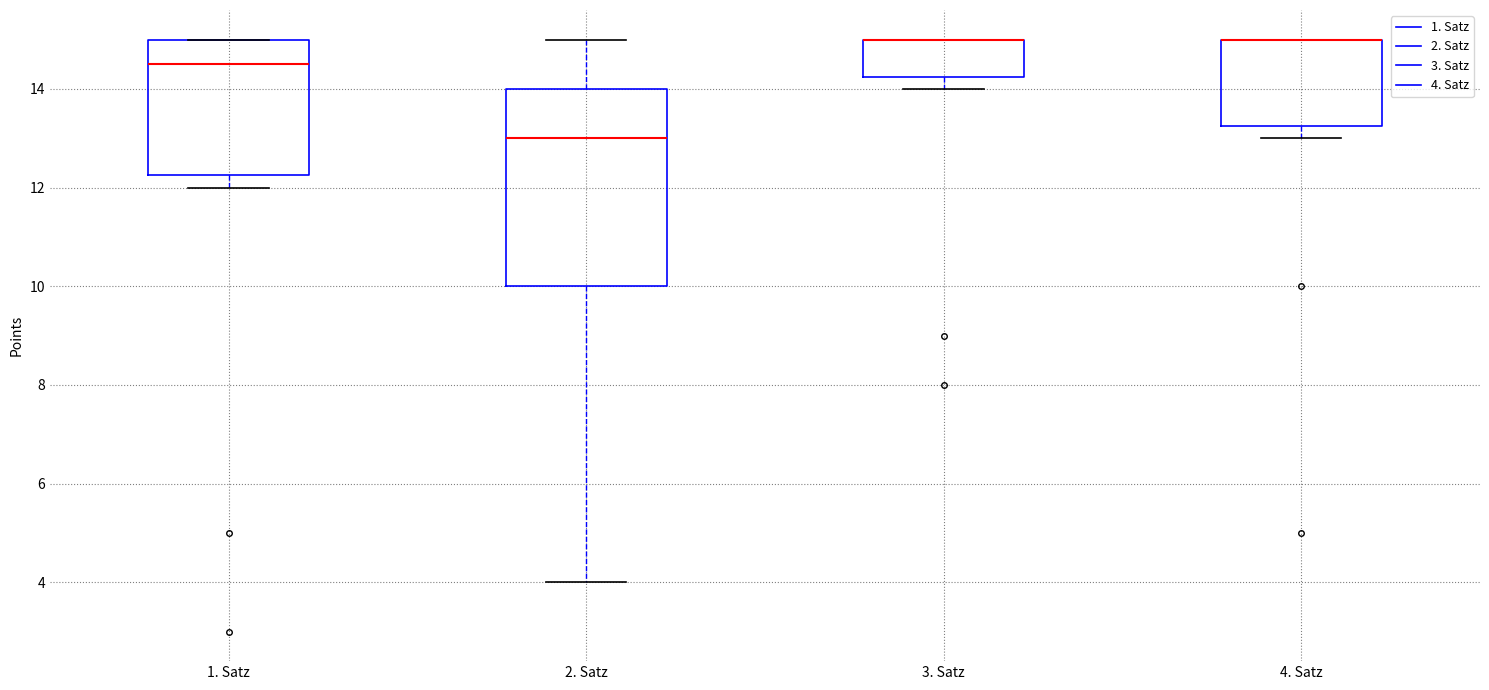

Reading left to right, read every box against the y-axis: the position of its median line, the range the box covers, and the ends of its whiskers. The values are not printed on the chart, so give them approximately, as read against the axis.

1. Satz: median 14.6, box 12.2 to 15.0, whiskers 12.0 to 15.0
2. Satz: median 13.0, box 10.0 to 14.0, whiskers 4.0 to 15.0
3. Satz: median 15.0 (drawn on the box's upper edge), box 14.2 to 15.0, whiskers 14.0 to 15.0
4. Satz: median 15.0 (drawn on the box's upper edge), box 13.2 to 15.0, whiskers 13.0 to 15.0